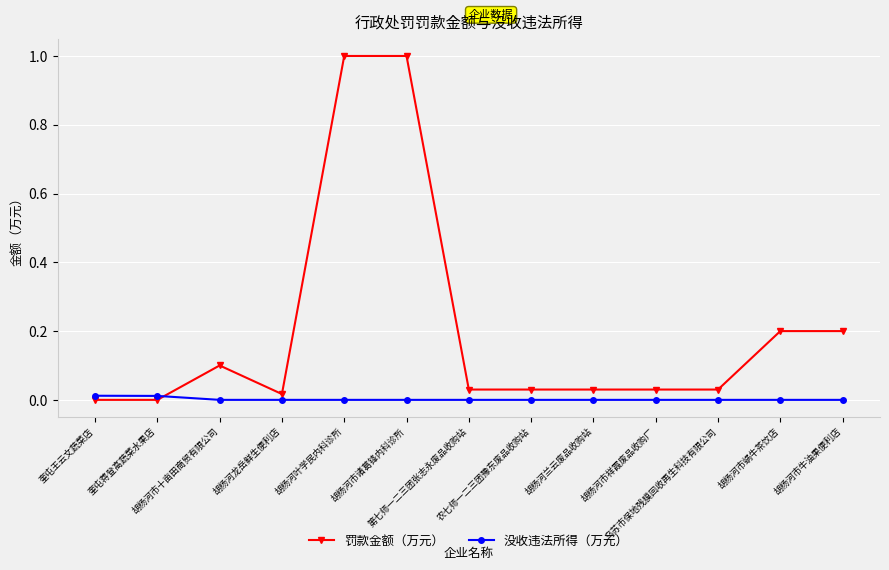

Count the number of categories in the chart.

13